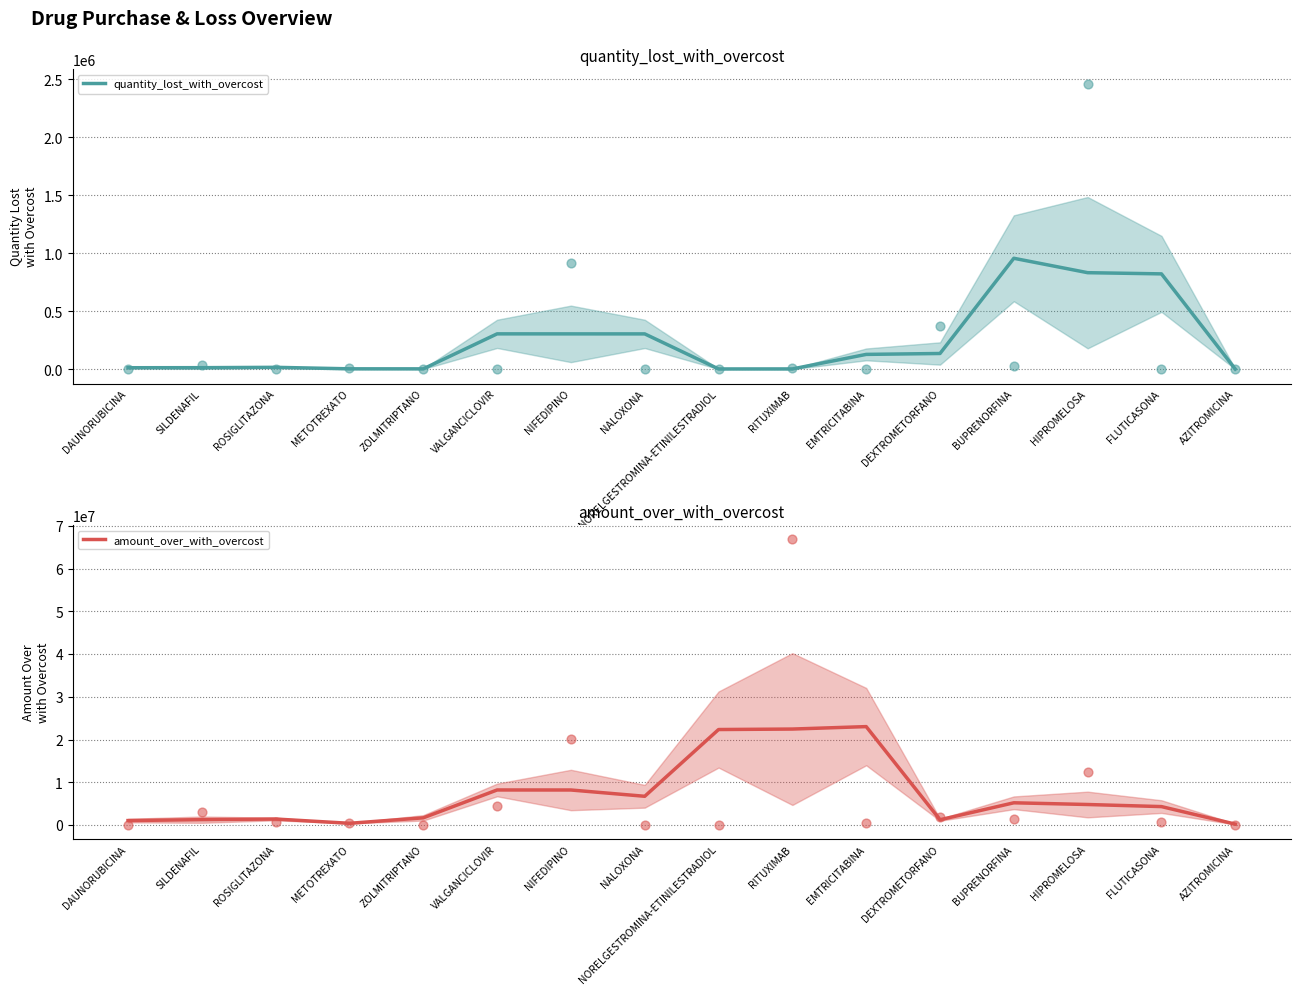

Is the value of quantity_lost_with_overcost at EMTRICITABINA greater than the value of amount_over_with_overcost at VALGANCICLOVIR?

No